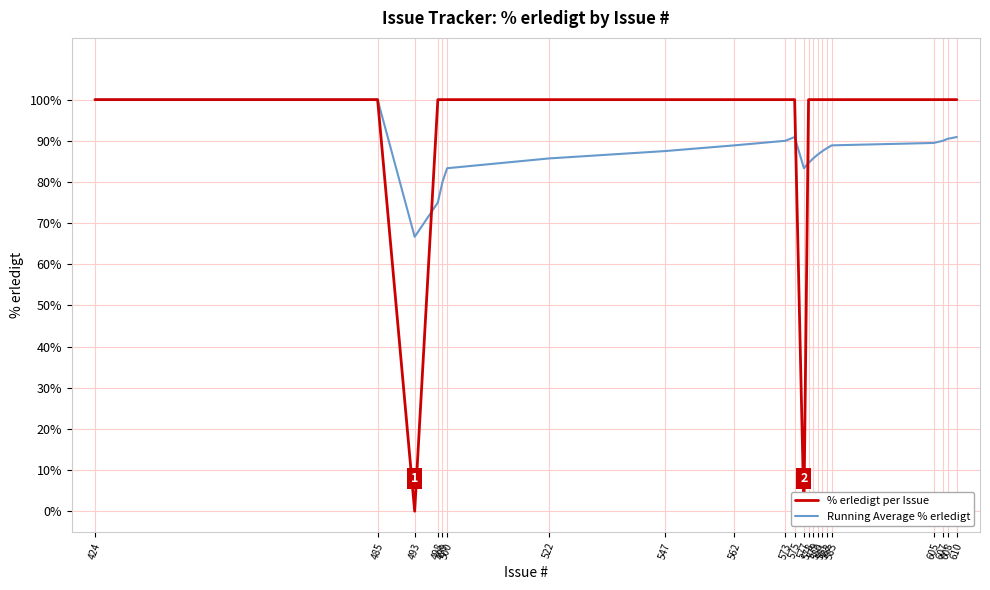

List the series in order of their overall mean, highest first.

% erledigt per Issue, Running Average % erledigt